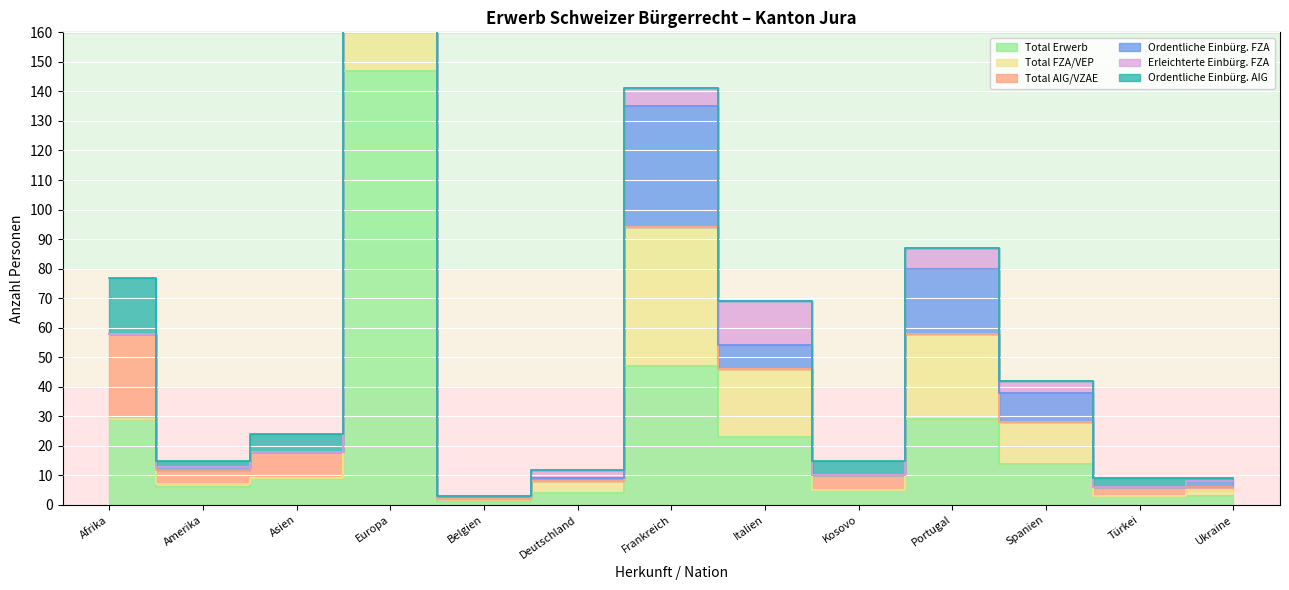

What is the value of the Ordentliche Einbürg. FZA point at the 5th from the left?

3